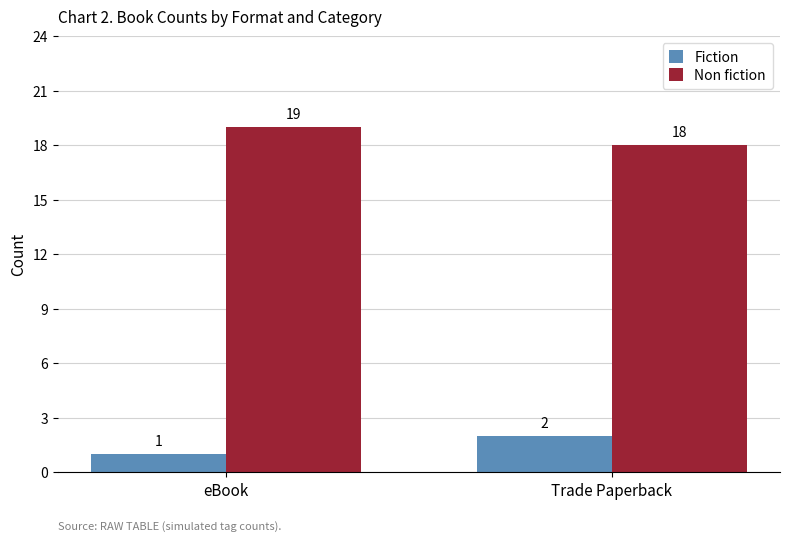

What is the highest value of the Fiction series?

2